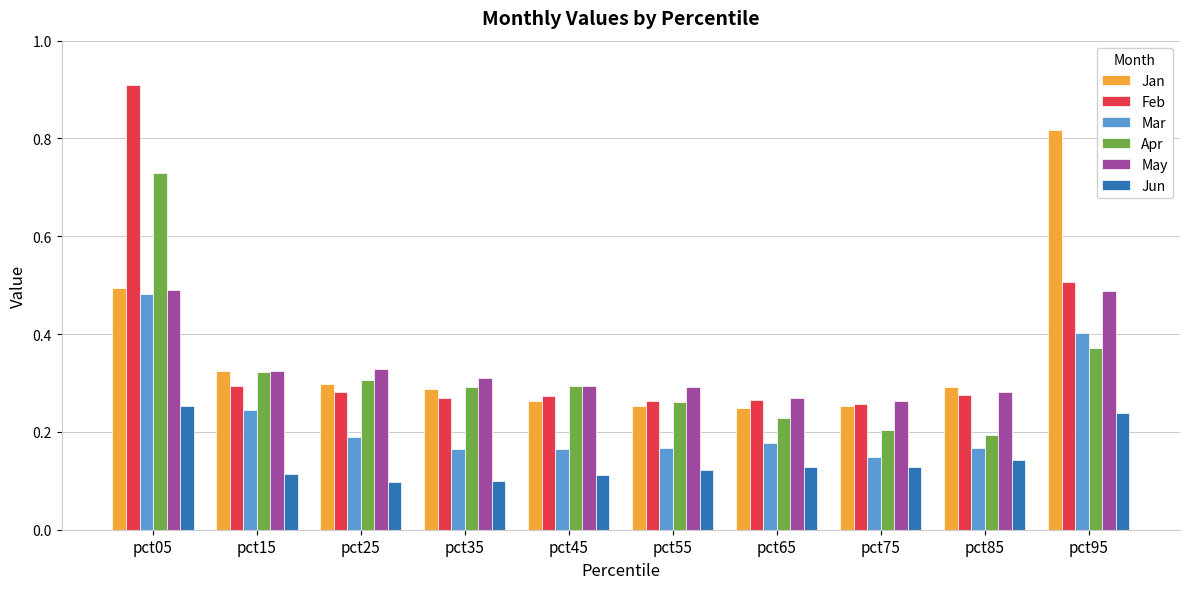

True or false: Feb has a value of 0.4 at pct75.

False